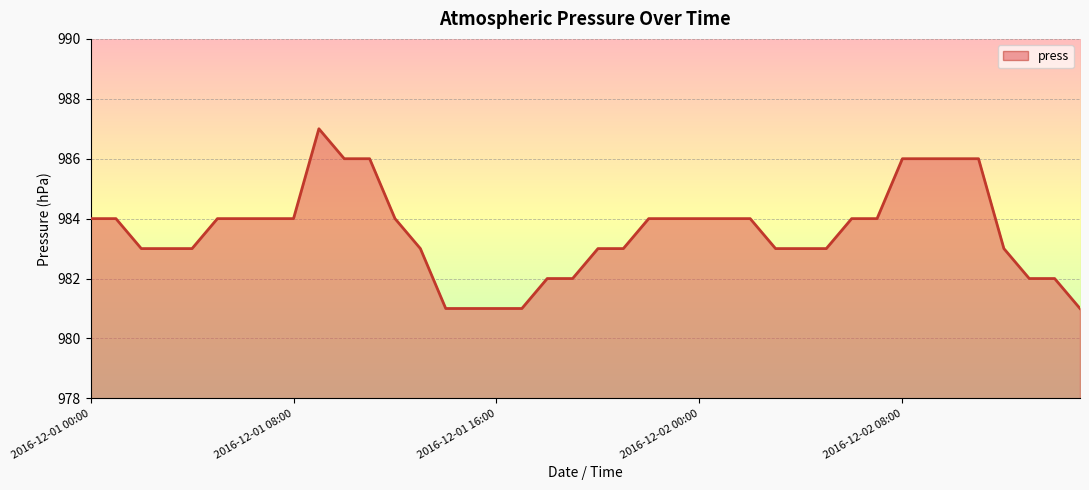

What is the minimum value shown in the chart?

981